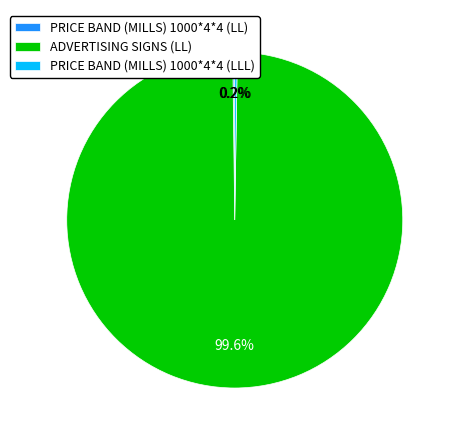

Does ADVERTISING SIGNS (LL) represent more than half of the total?

Yes